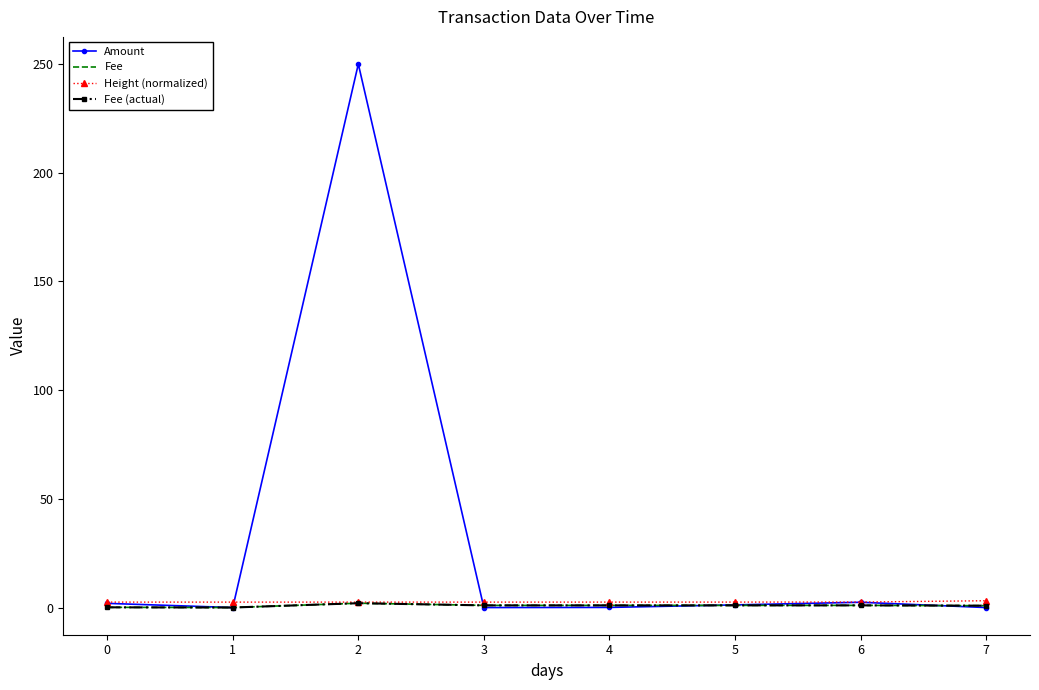

Reading right to left, transcribe all the data shown in this chart.

Amount: 0.0	2.4	1.2	0.1	0.0	250.0	0.0	1.9
Fee: 0.9	1.0	1.0	1.0	1.0	2.0	0.0	0.1
Height (normalized): 3.1	2.5	2.5	2.5	2.5	2.5	2.5	2.5
Fee (actual): 0.9	1.0	1.0	1.0	1.0	2.0	0.0	0.1